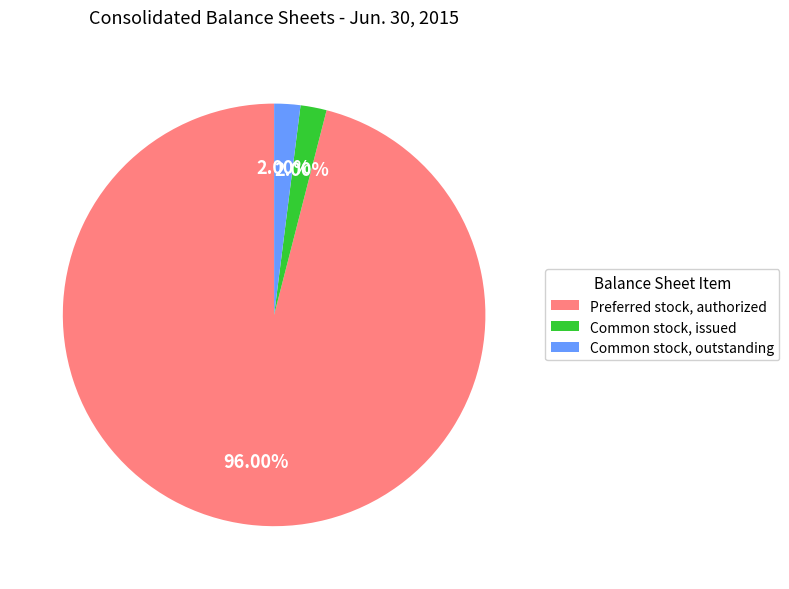

The Common stock, issued slice represents 2% of the pie. True or false?

True